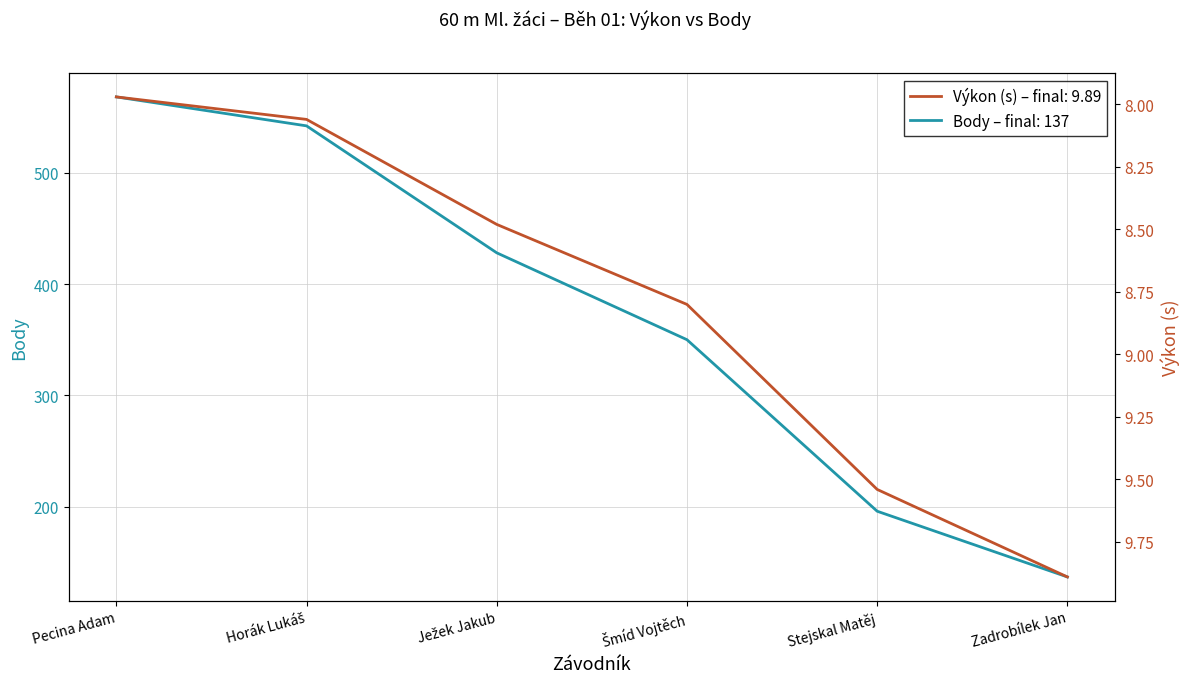

At which label does Výkon (s) first exceed 8?

Horák Lukáš